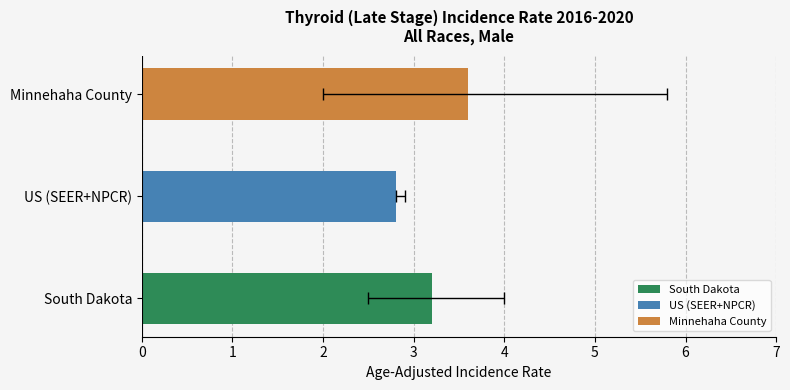

The Lower 95% CI series shows 5.0 at US (SEER+NPCR). True or false?

False